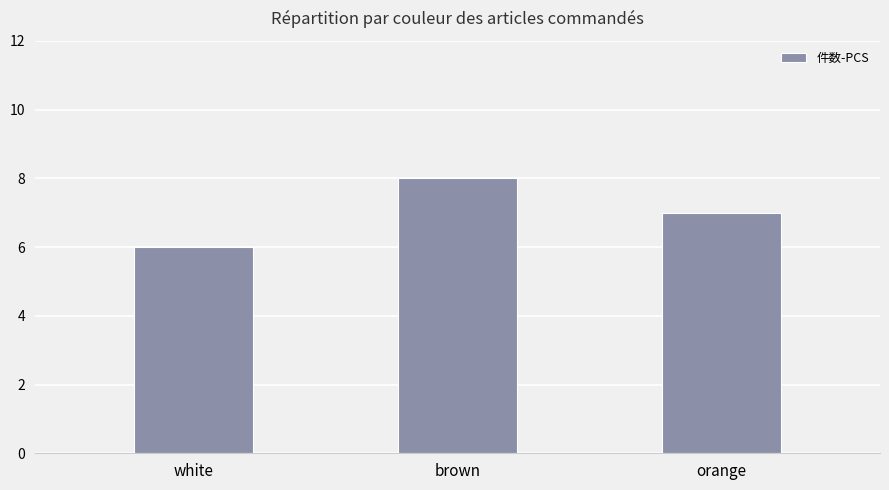

How many series are shown in this chart?

1